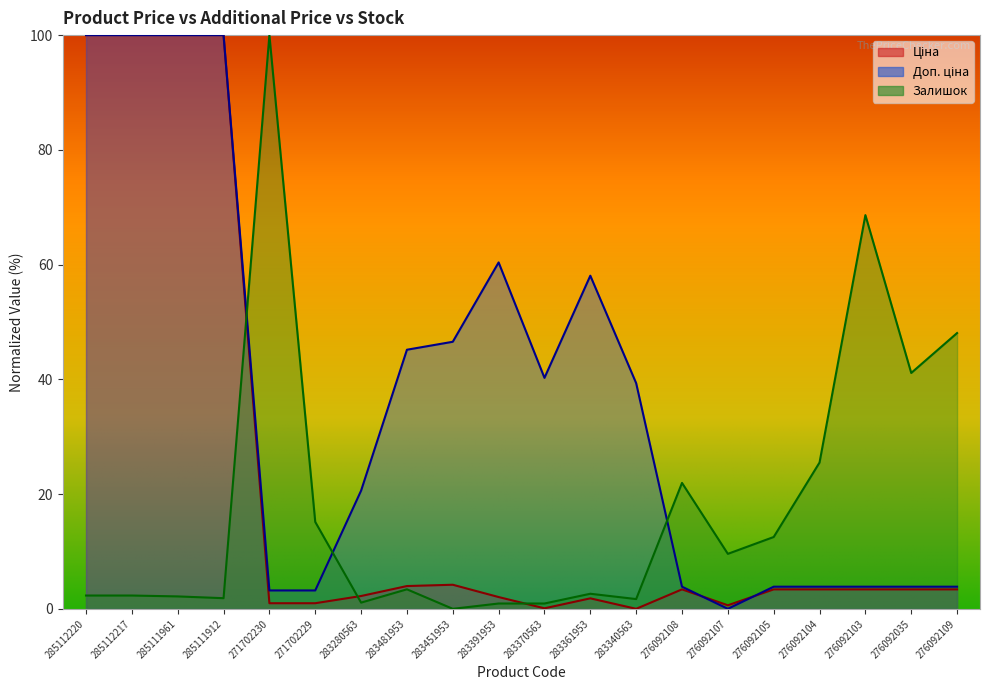

How many lines are shown in the chart?

3